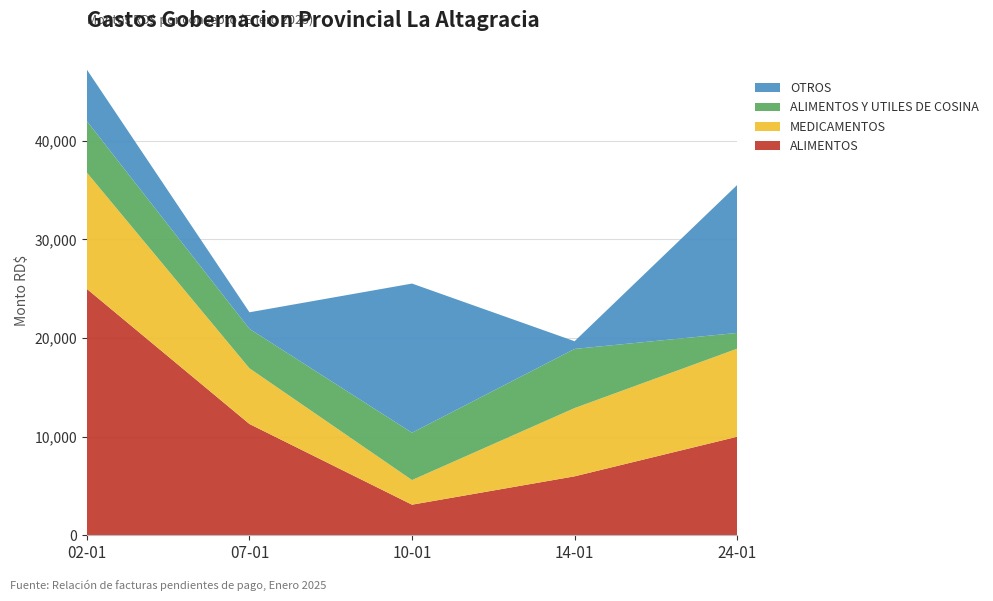

Reading left to right, what are all the values shown in this chart?

ALIMENTOS: 24982.5	11285.0	3100.0	5975.0	9992.2
MEDICAMENTOS: 11800.0	5650.0	2500.0	6925.0	8930.0
ALIMENTOS Y UTILES DE COSINA: 5220.0	4000.0	4800.0	6000.0	1600.0
OTROS: 5220.0	1680.0	15127.6	780.0	15000.0